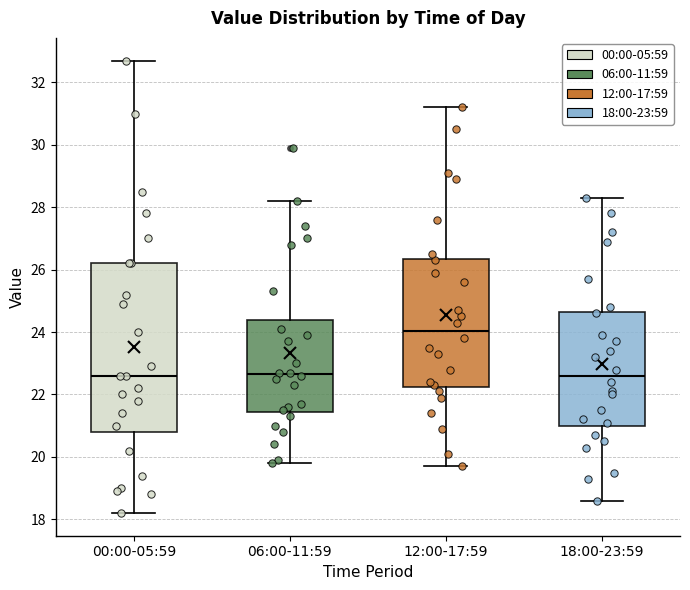

Reading left to right, transcribe this box plot: for each box, give where its median line is, the range the box spans, and where its two whiskers end, as read against the y-axis. The values are not printed on the chart, so give them approximately, as read against the axis.

00:00-05:59: median 22.6, box 20.8 to 26.2, whiskers 18.2 to 32.8
06:00-11:59: median 22.6, box 21.4 to 24.4, whiskers 19.8 to 28.2
12:00-17:59: median 24.0, box 22.2 to 26.4, whiskers 19.8 to 31.2
18:00-23:59: median 22.6, box 21.0 to 24.6, whiskers 18.6 to 28.4